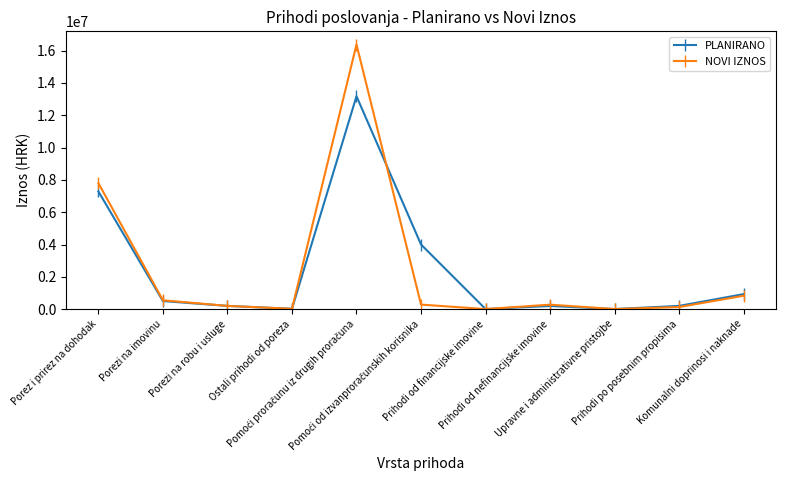

What is the difference between the highest and lowest values at Porezi na imovinu?

48450.0